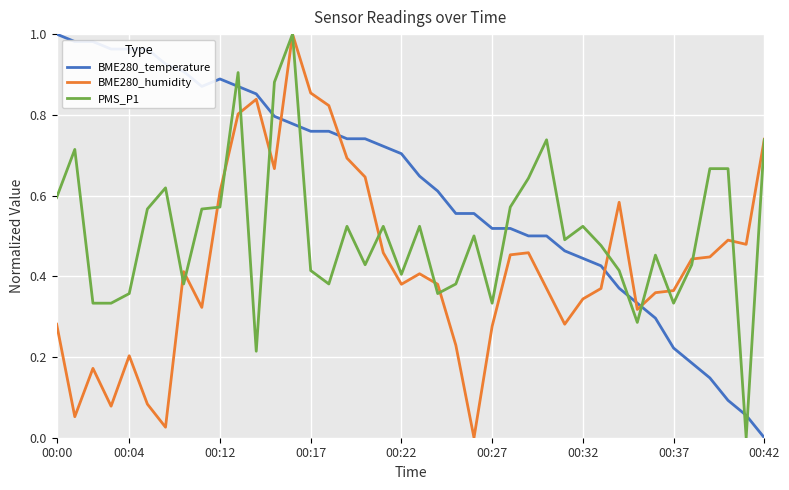

After their last crossing, which series has the higher values: BME280_temperature or PMS_P1?

PMS_P1